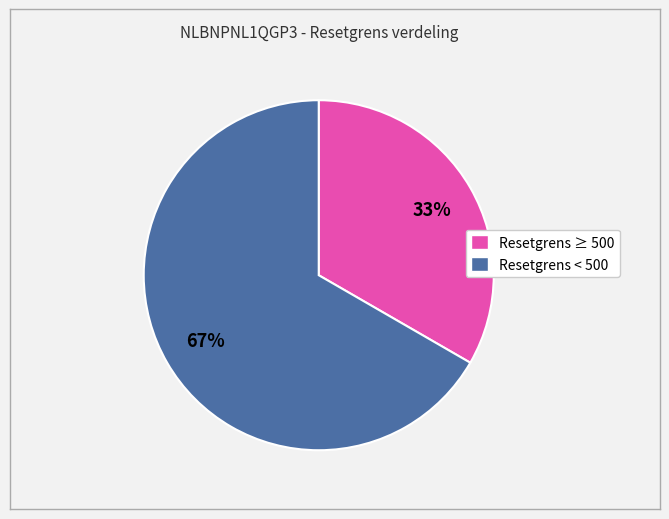

Is there any slice that represents more than half of the pie?

Yes